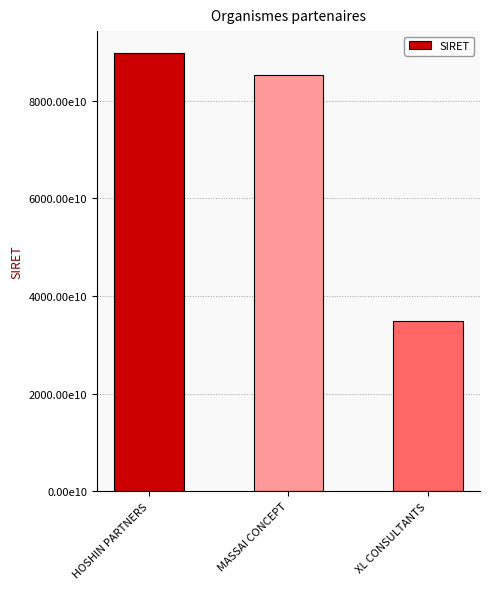

Is it true that the value at HOSHIN PARTNERS is 89754909300010?

True